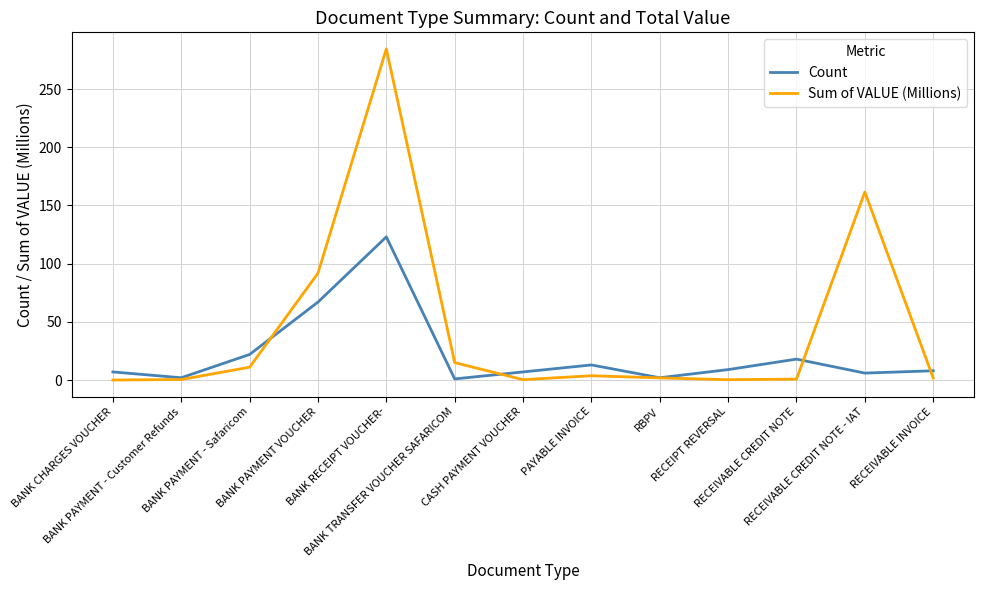

List the series in order of their peak value, highest first.

Sum of VALUE (Millions), Count